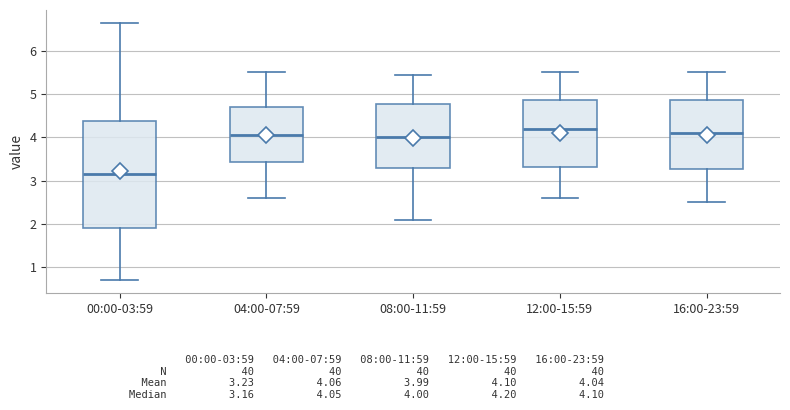

Comparing the boxes themselves (not the whiskers), which one is the tallest?

00:00-03:59